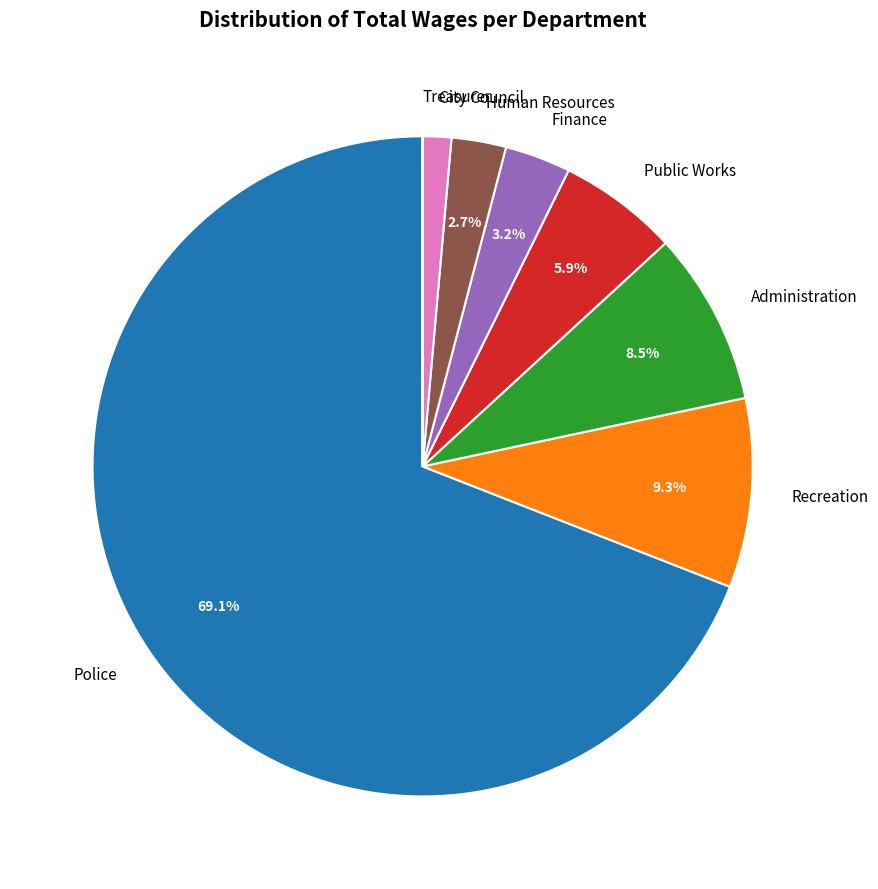

What is the majority slice?

Police